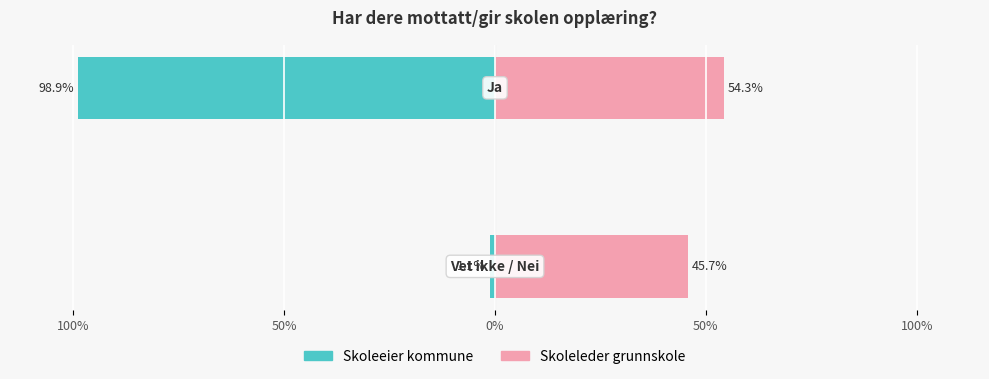

Between 100% and 50%, which is larger?

50%